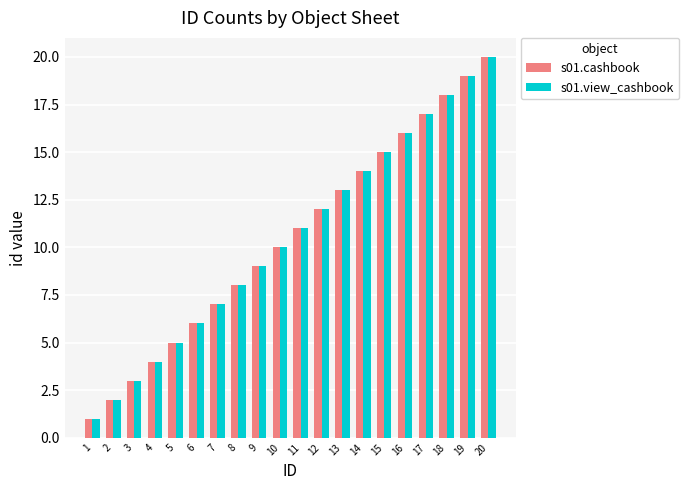

What is the value of the s01.view_cashbook bar at the 4th from the left?

4